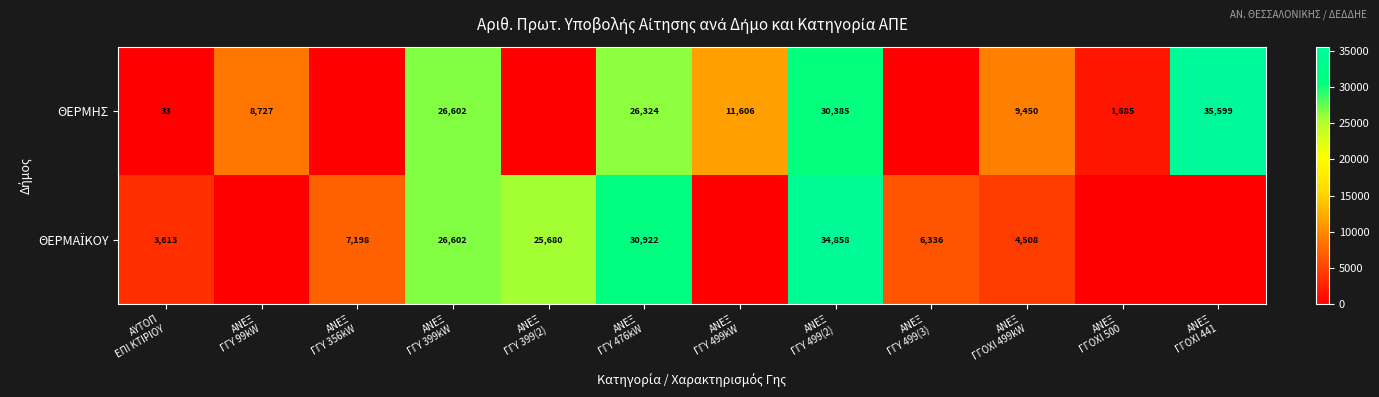

What is the total value across all series at ΑΝΕΞ
ΓΓΥ 499kW?

11606